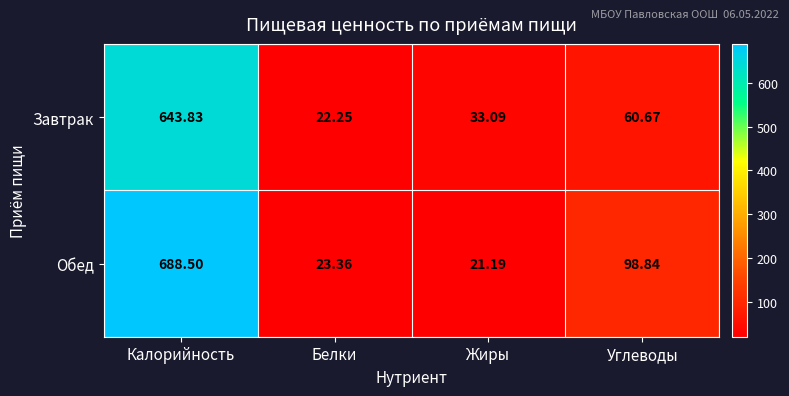

Which series changed the most between Белки and Углеводы?

Обед